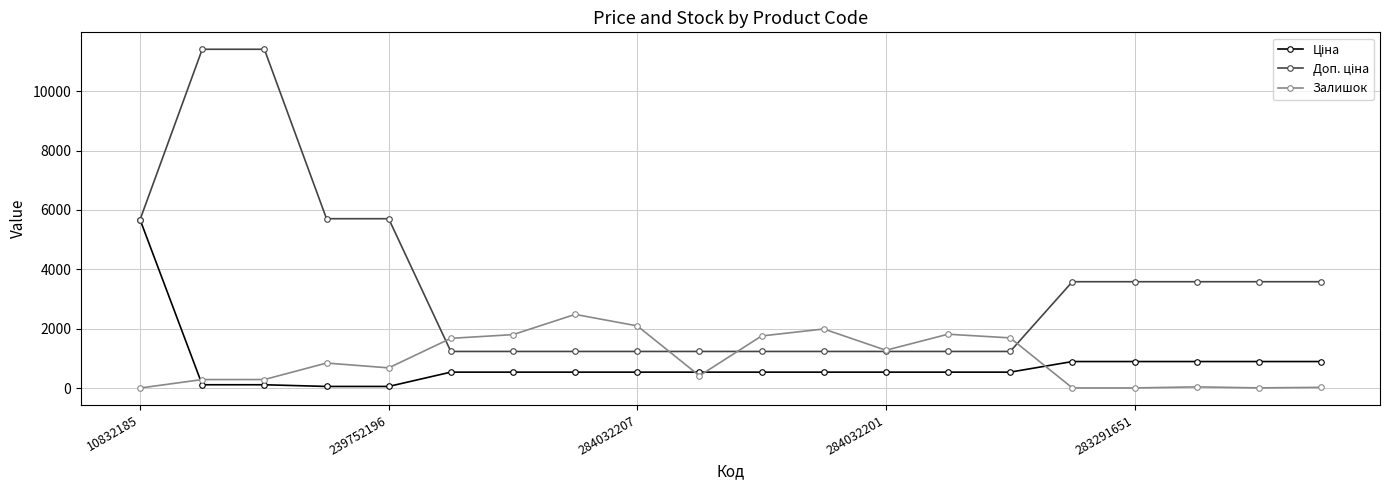

How many times do Доп. ціна and Залишок cross each other?

4